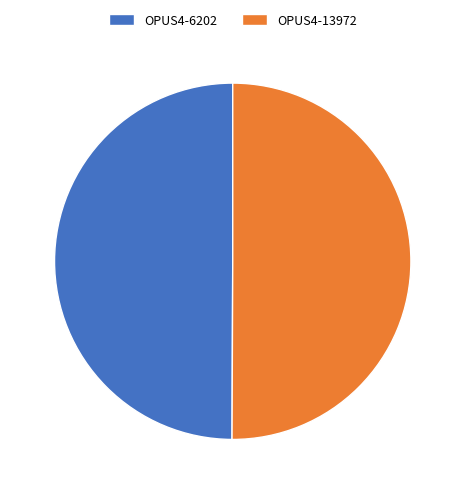

Count the number of slices in the pie.

2